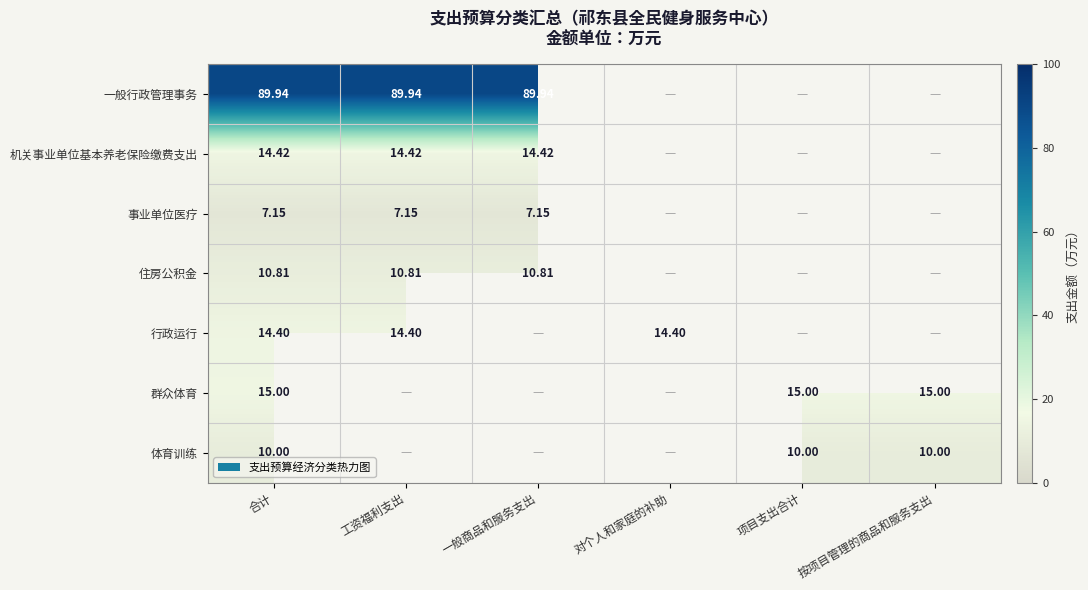

Is the value of 一般行政管理事务 at 按项目管理的商品和服务支出 greater than the value of 群众体育 at 合计?

No